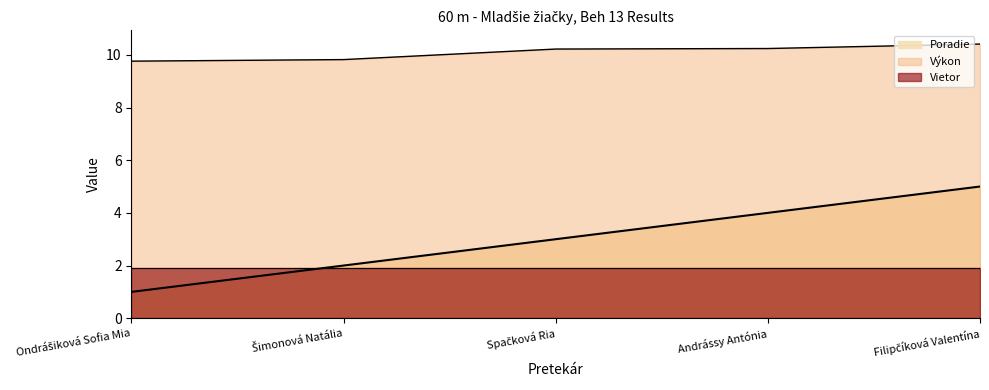

True or false: Poradie and Výkon cross at least once.

False